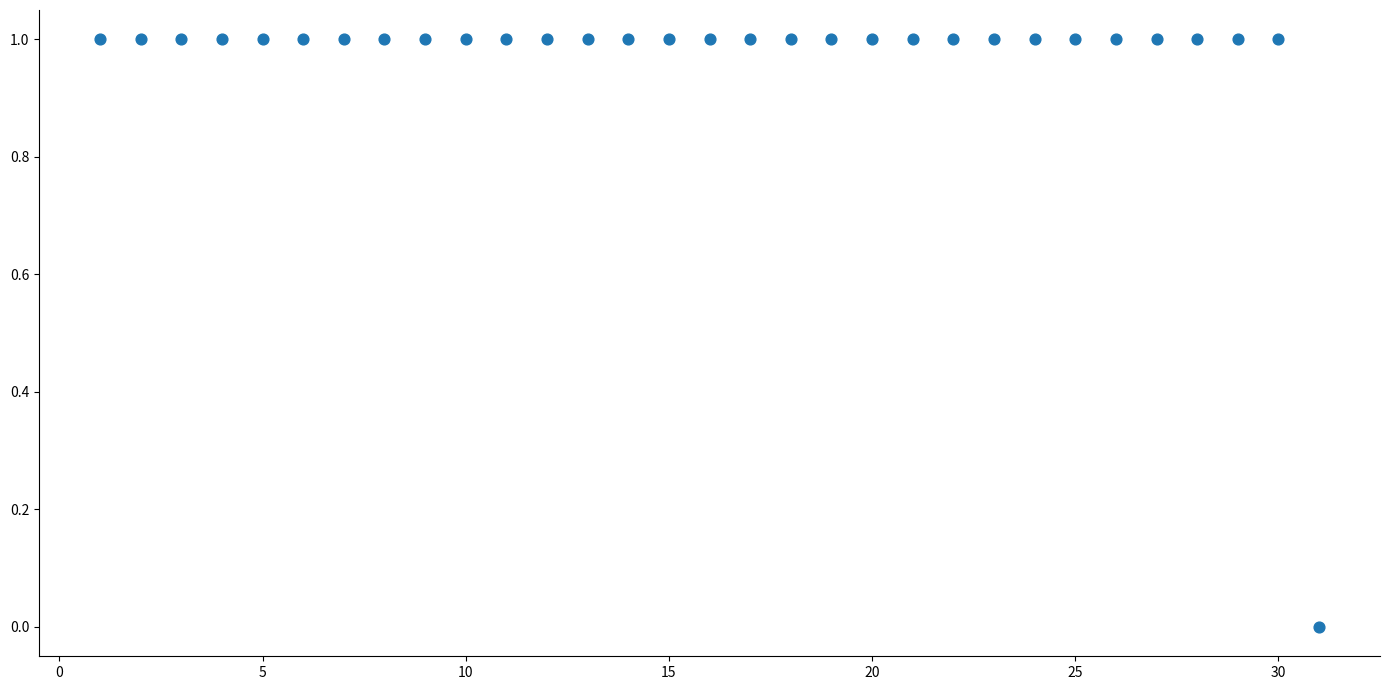

What is the range of X values (max minus min)?

30